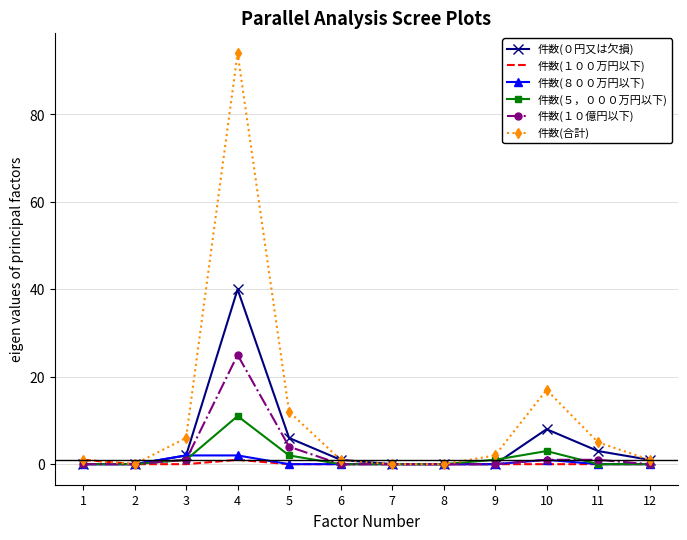

Which label corresponds to the largest value in the chart?

4